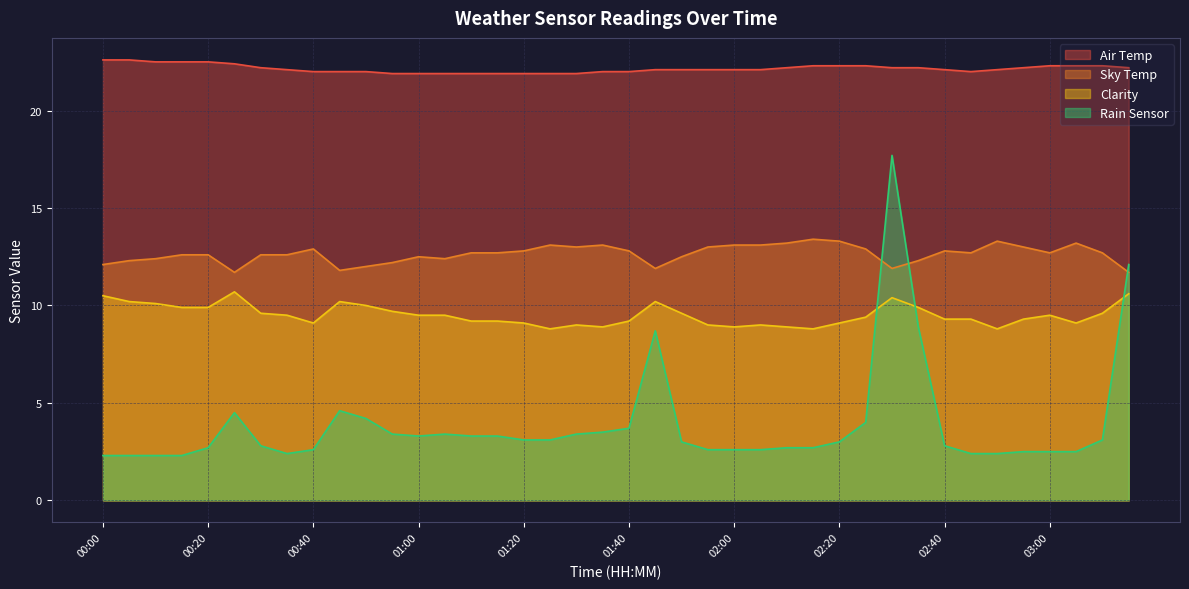

What is the greatest value displayed?

22.6